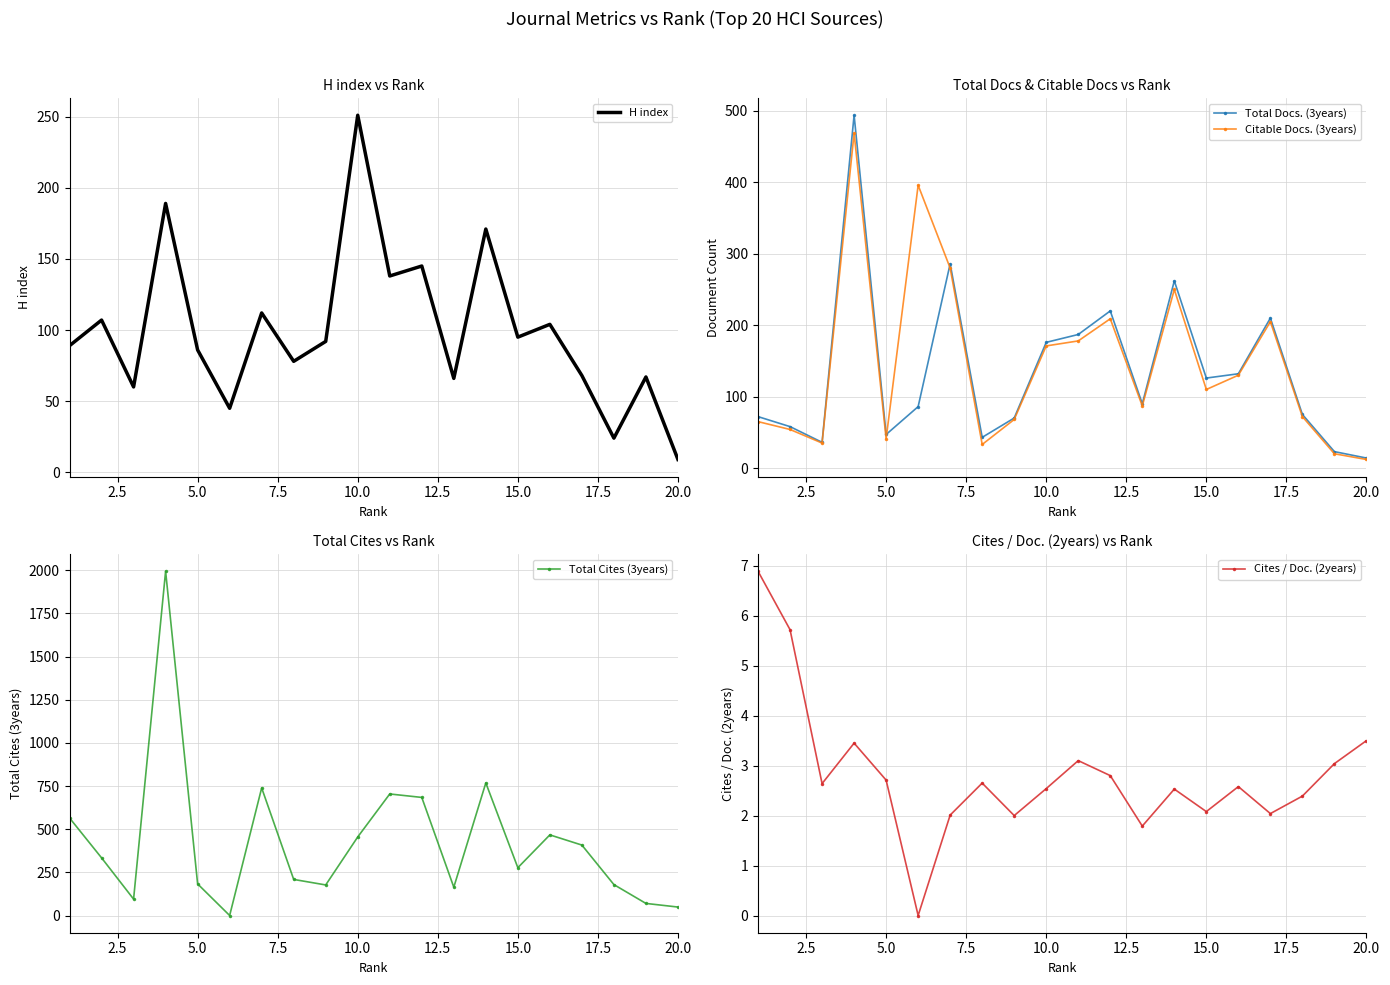

True or false: Total Docs. (3years) has more than 0 interior local peaks.

True